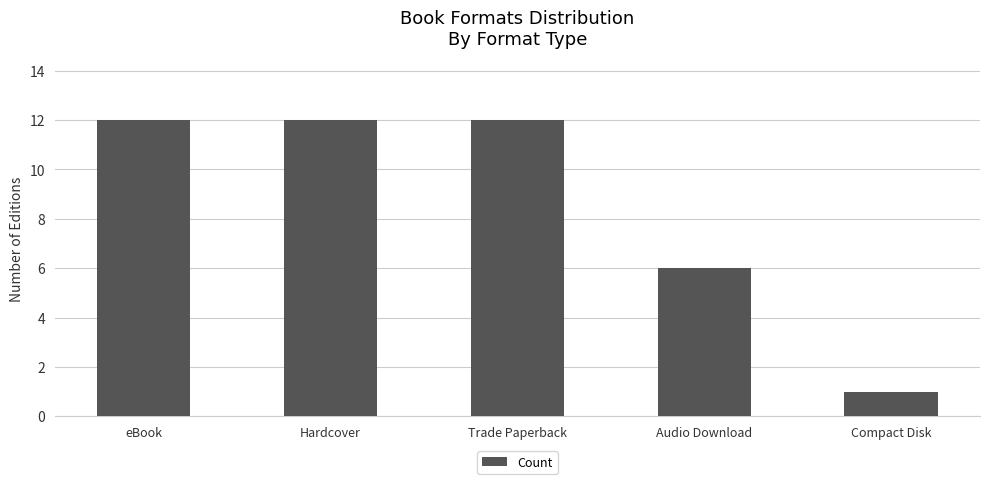

Reading left to right, transcribe all the data shown in this chart.

12	12	12	6	1